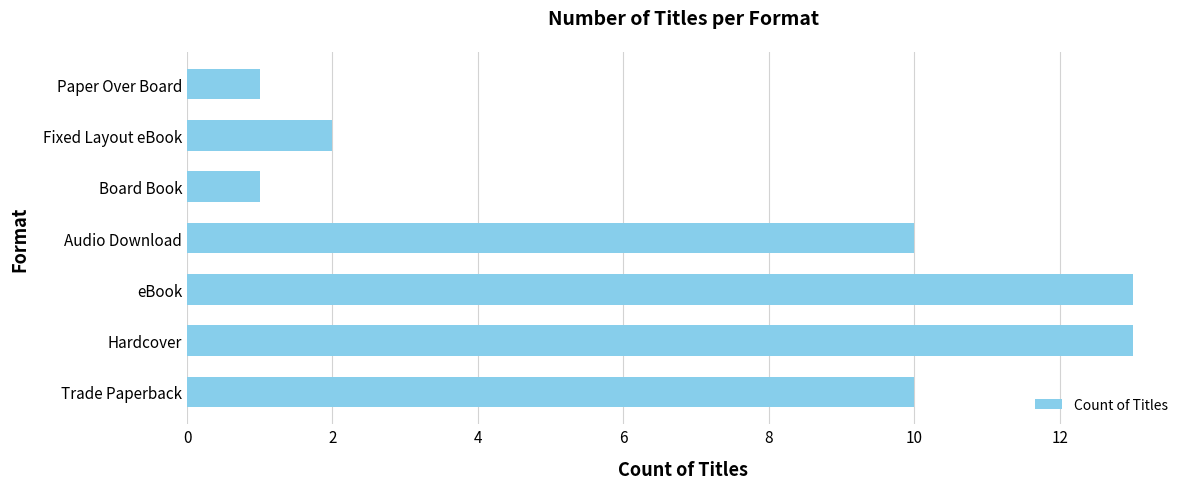

What is the greatest value displayed?

13